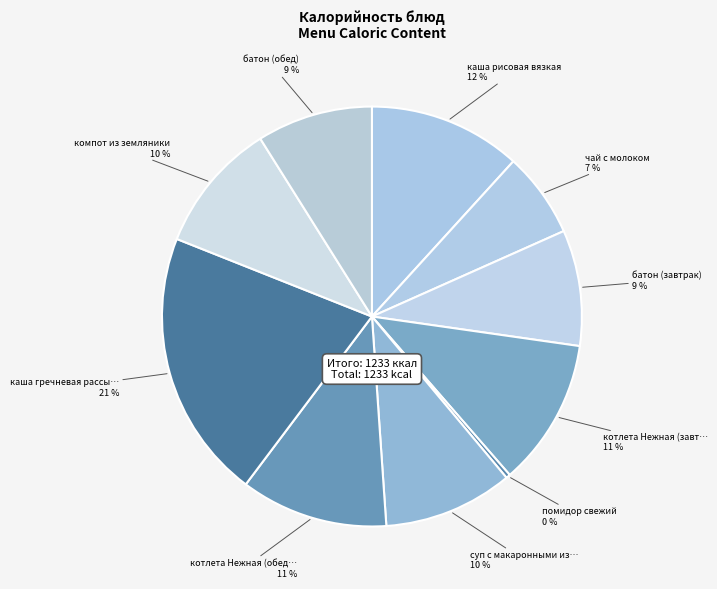

How many slices are in this pie chart?

10